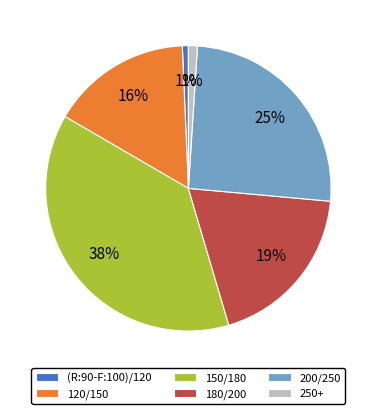

Between 120/150 and 200/250, which is larger?

200/250